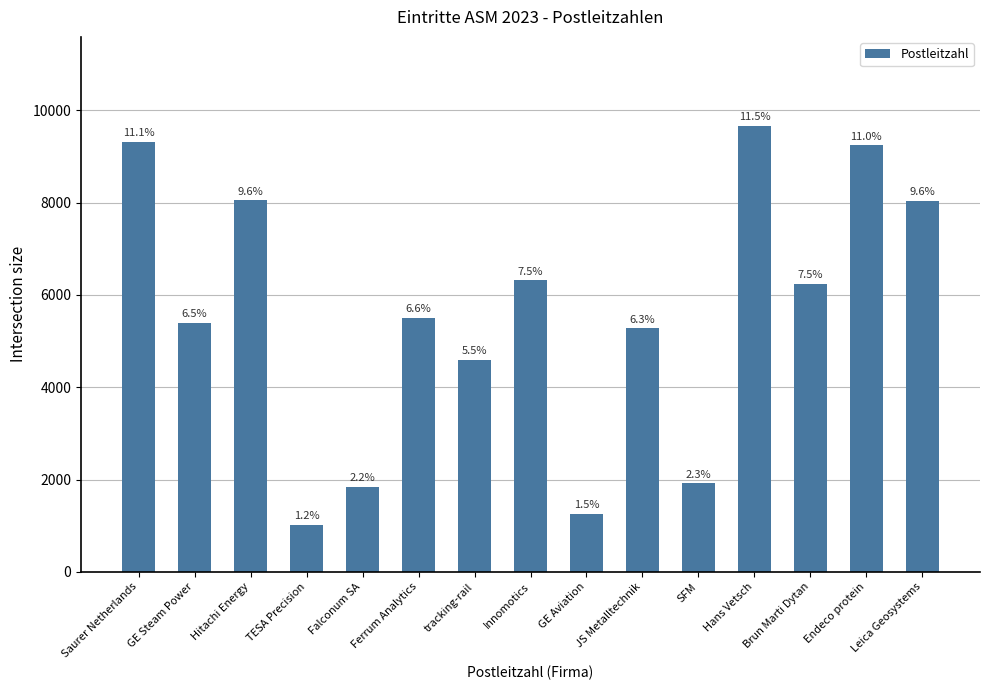

How many bars are there in total?

15